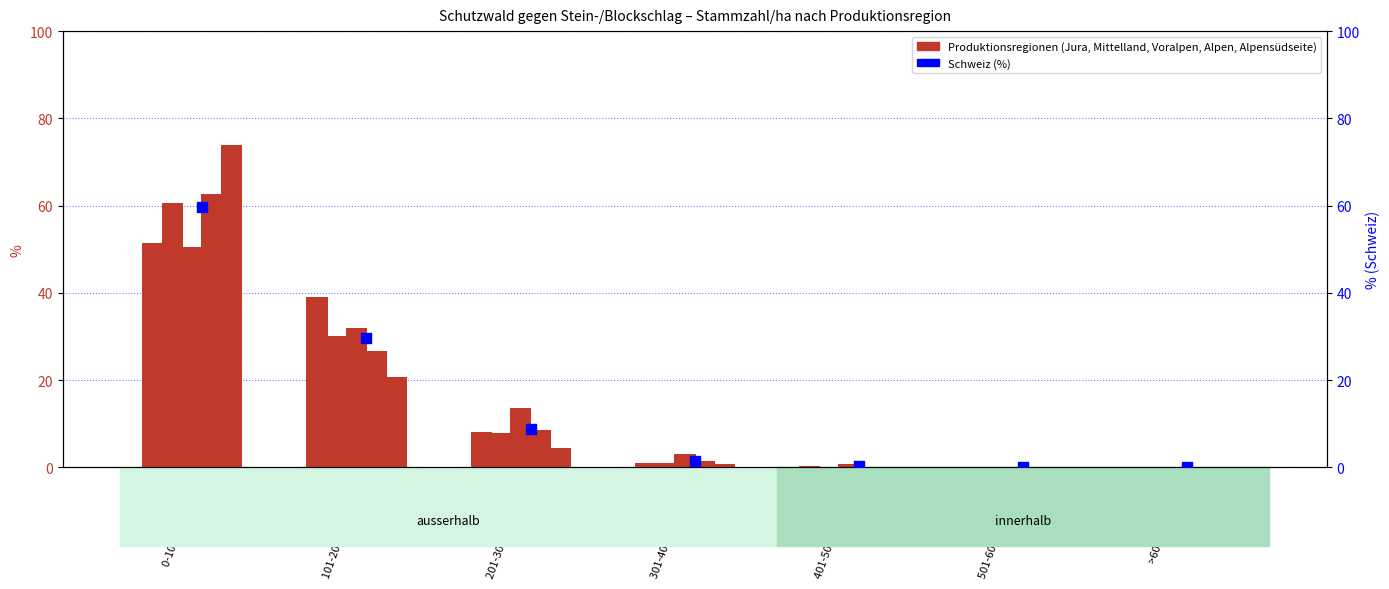

Which series has the largest total across all categories?

Jura